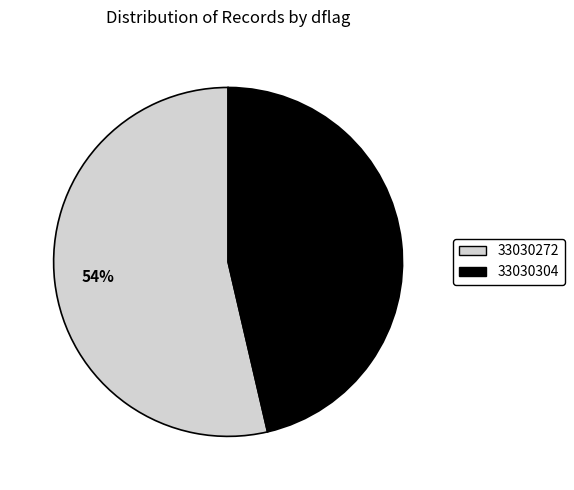

Count the number of slices in the pie.

2